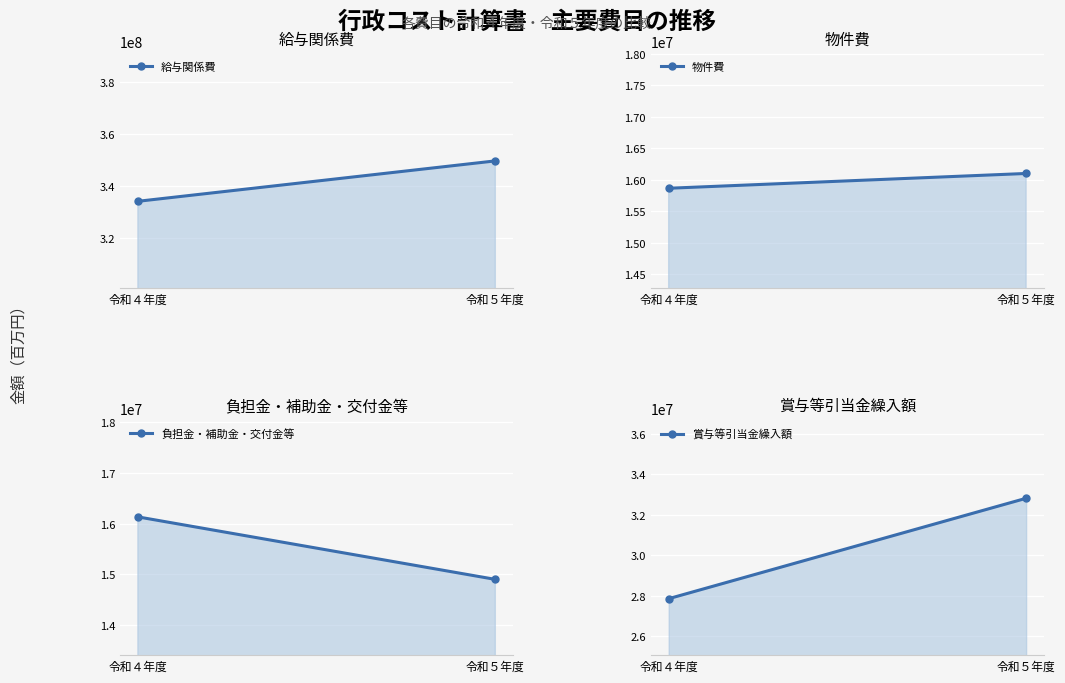

The 給与関係費 series shows 215220640 at 令和４年度. True or false?

False